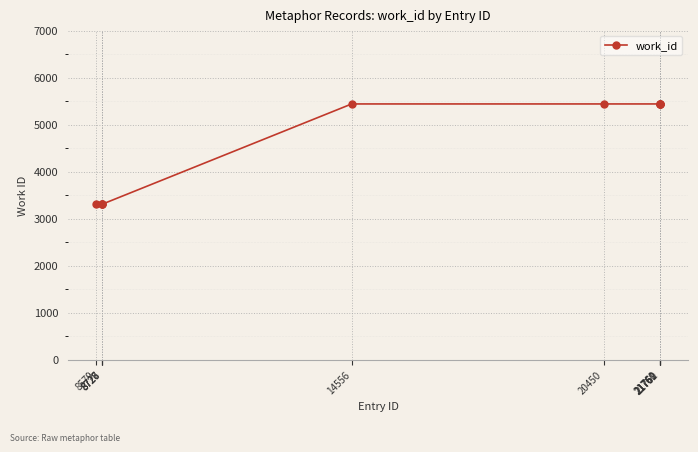

What is the difference between the maximum and minimum values?

2129